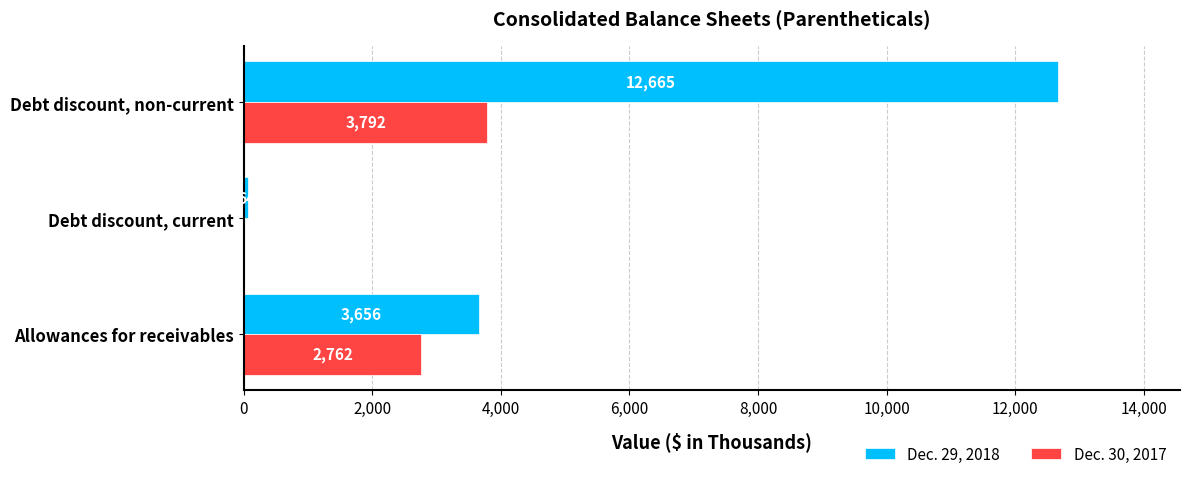

Which series changed the most between Debt discount, current and Debt discount, non-current?

Dec. 29, 2018